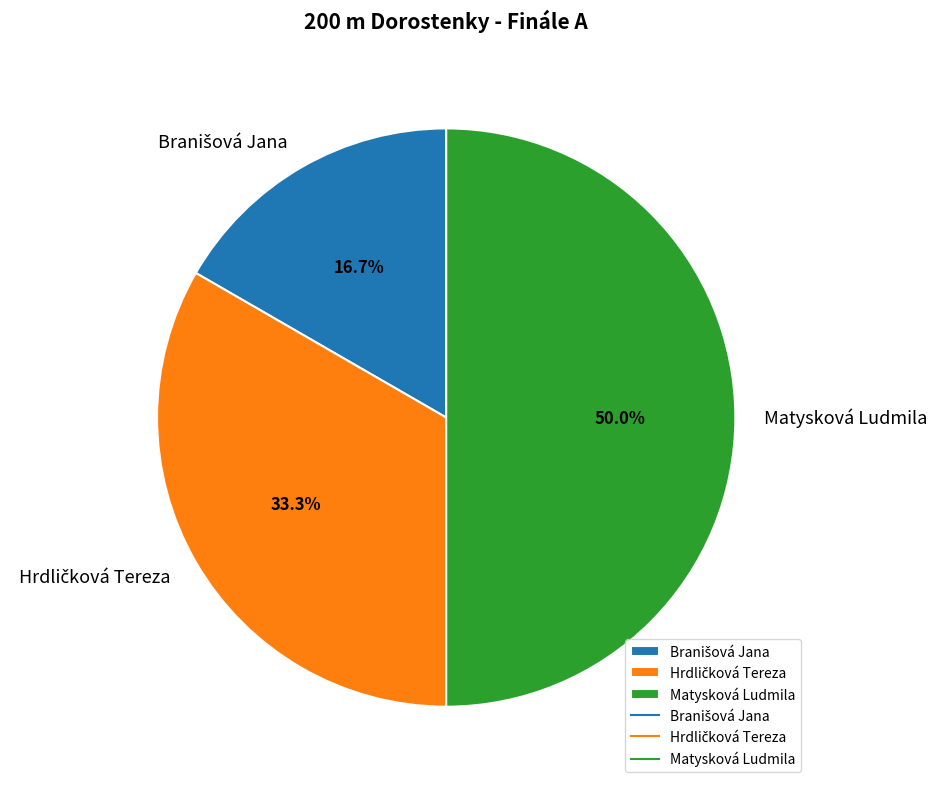

Which slice is the largest?

Matysková Ludmila